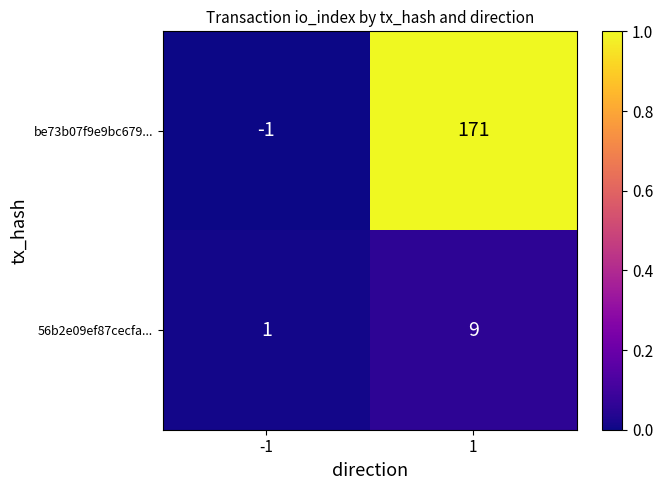

What is the maximum value shown in the chart?

171